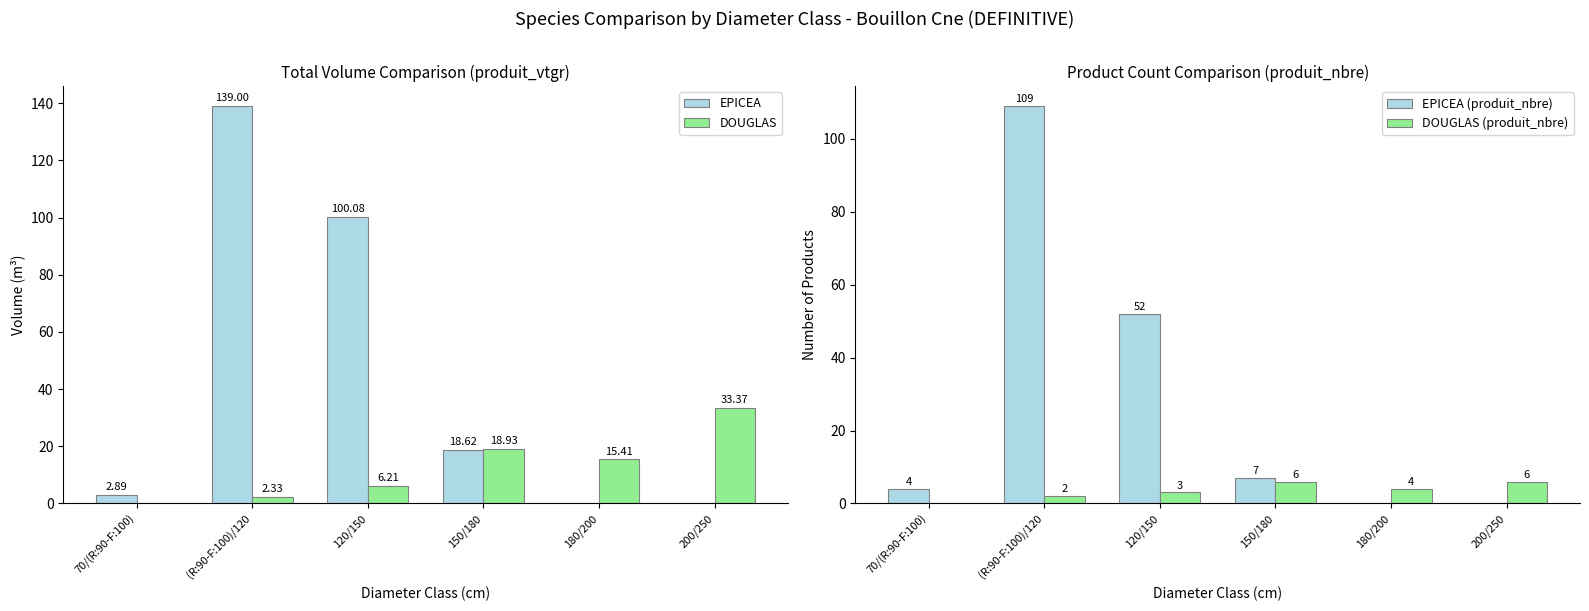

At how many categories does at least one series exceed 123?

1